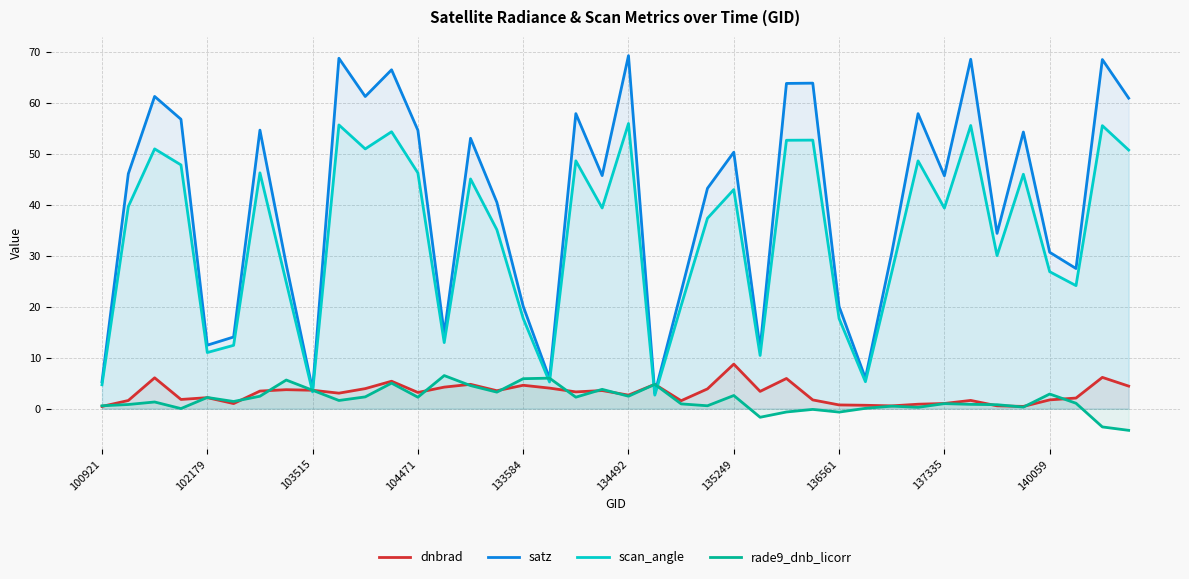

Where is dnbrad nearest to the value 4?

17